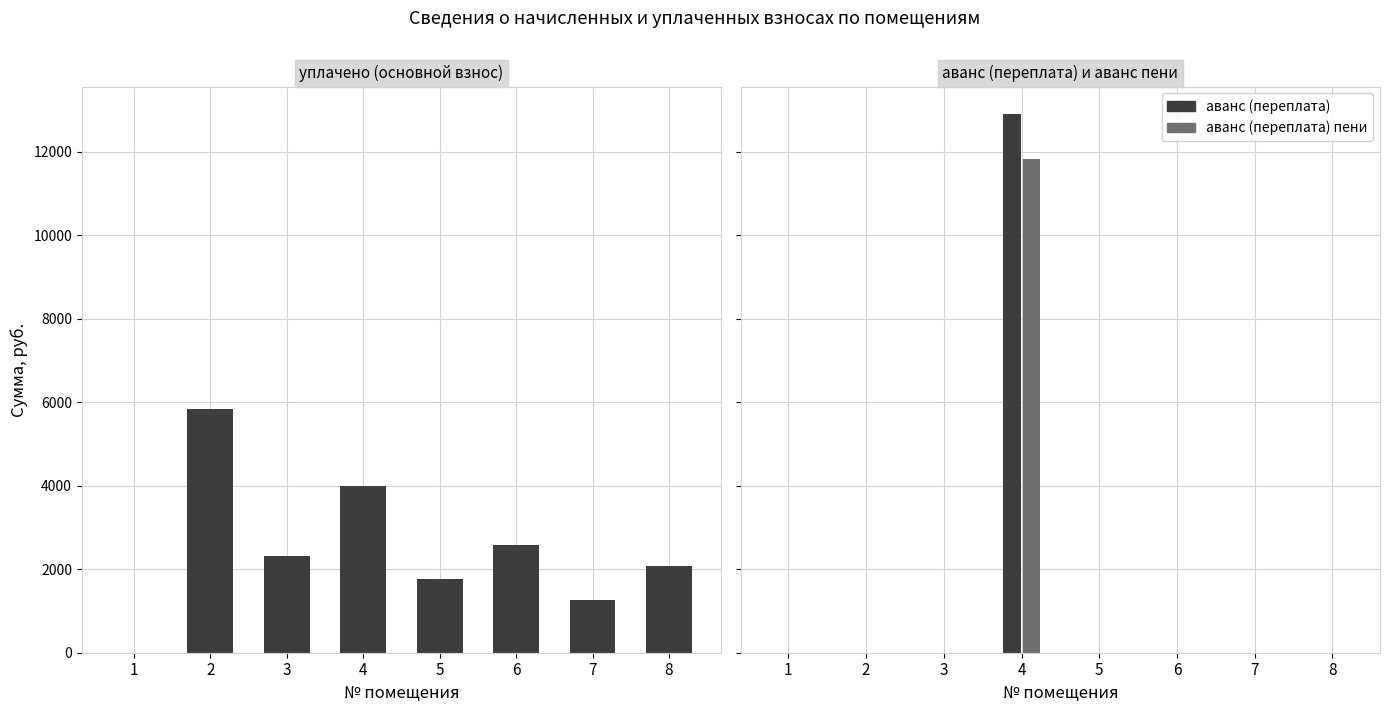

Which series changed the most between 4 and 6?

аванс (переплата)